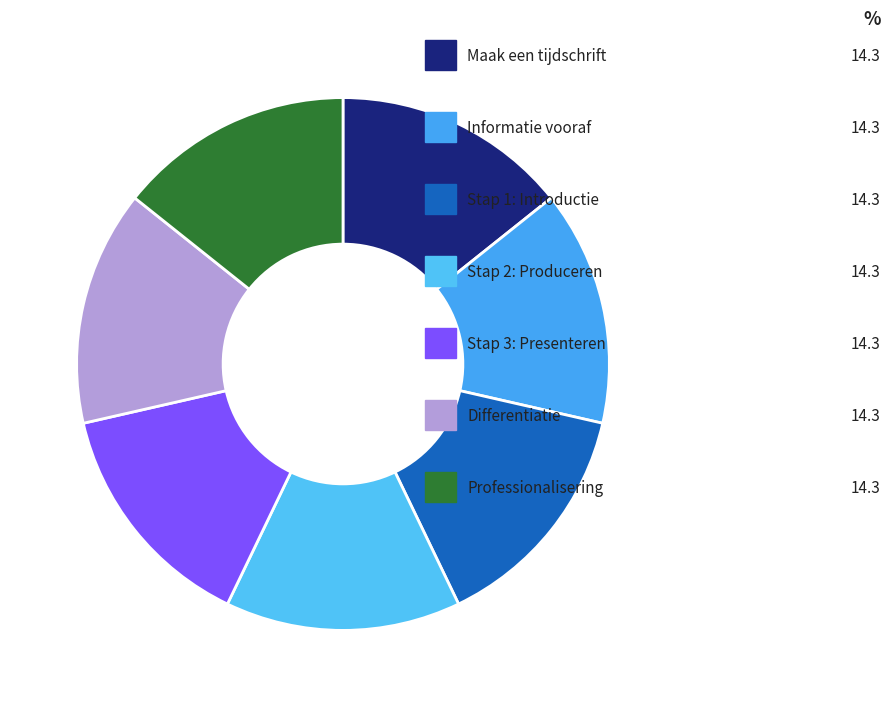

How many segments does this pie chart have?

7